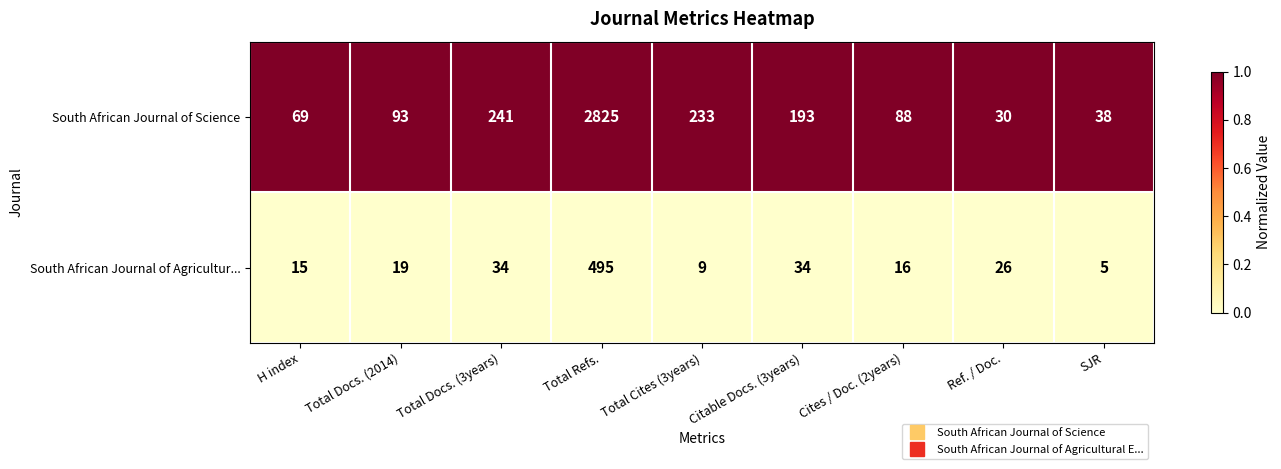

The value of South African Journal of Agricultur... at Total Docs. (2014) is 19. True or false?

True